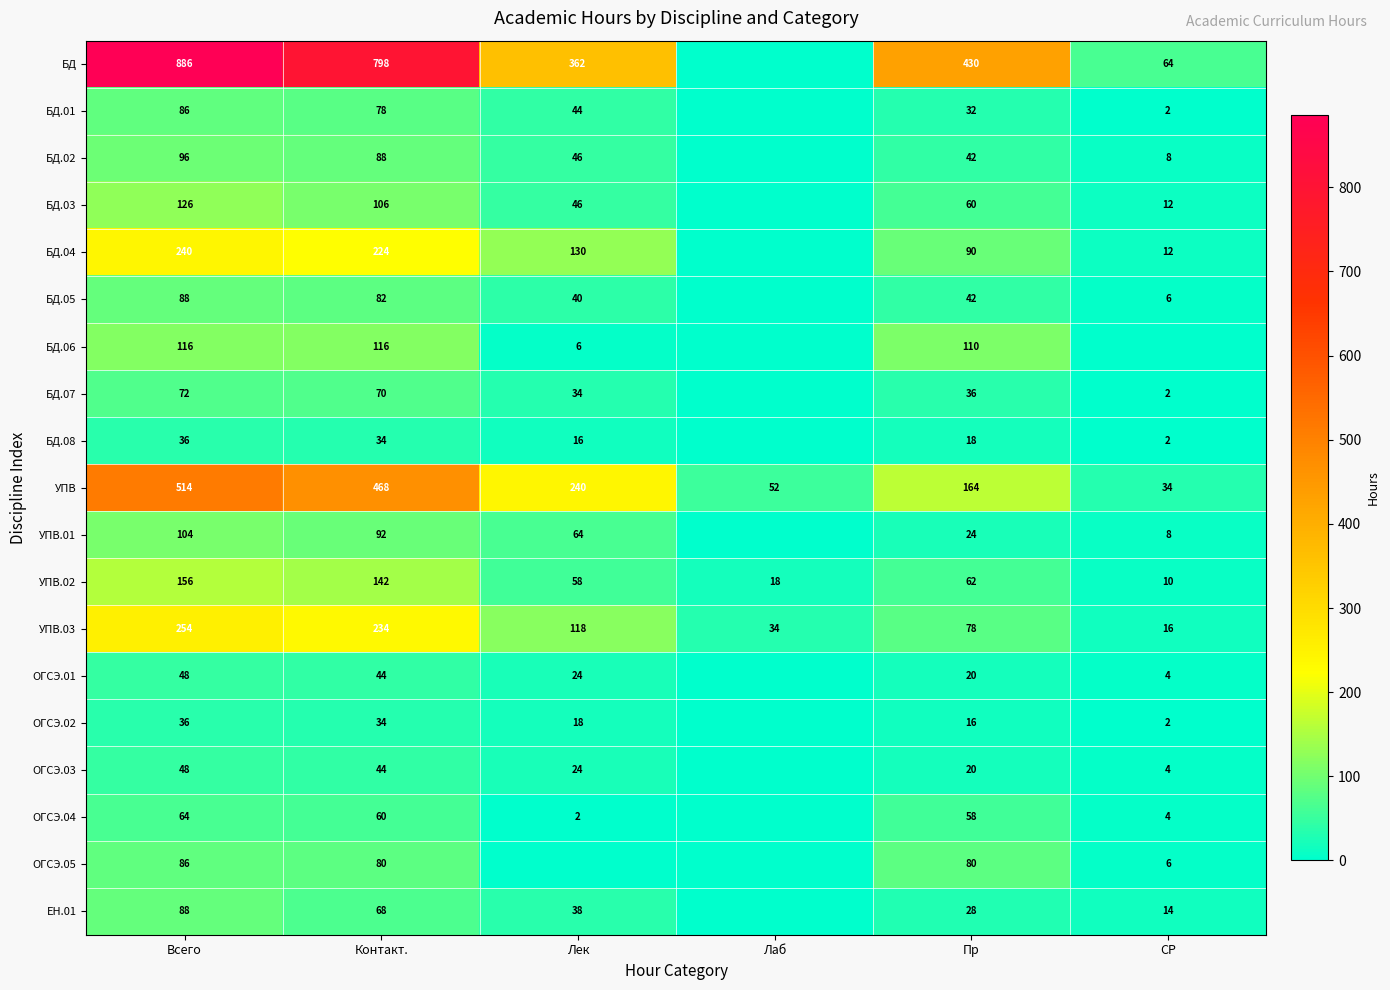

Which category has the highest value across all series?

Всего